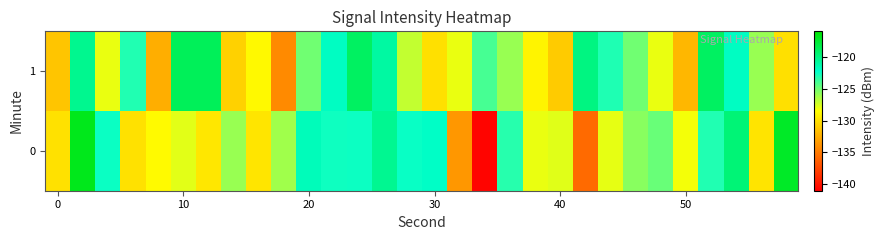

Rank the series by their average value, from highest to lowest.

1, 0